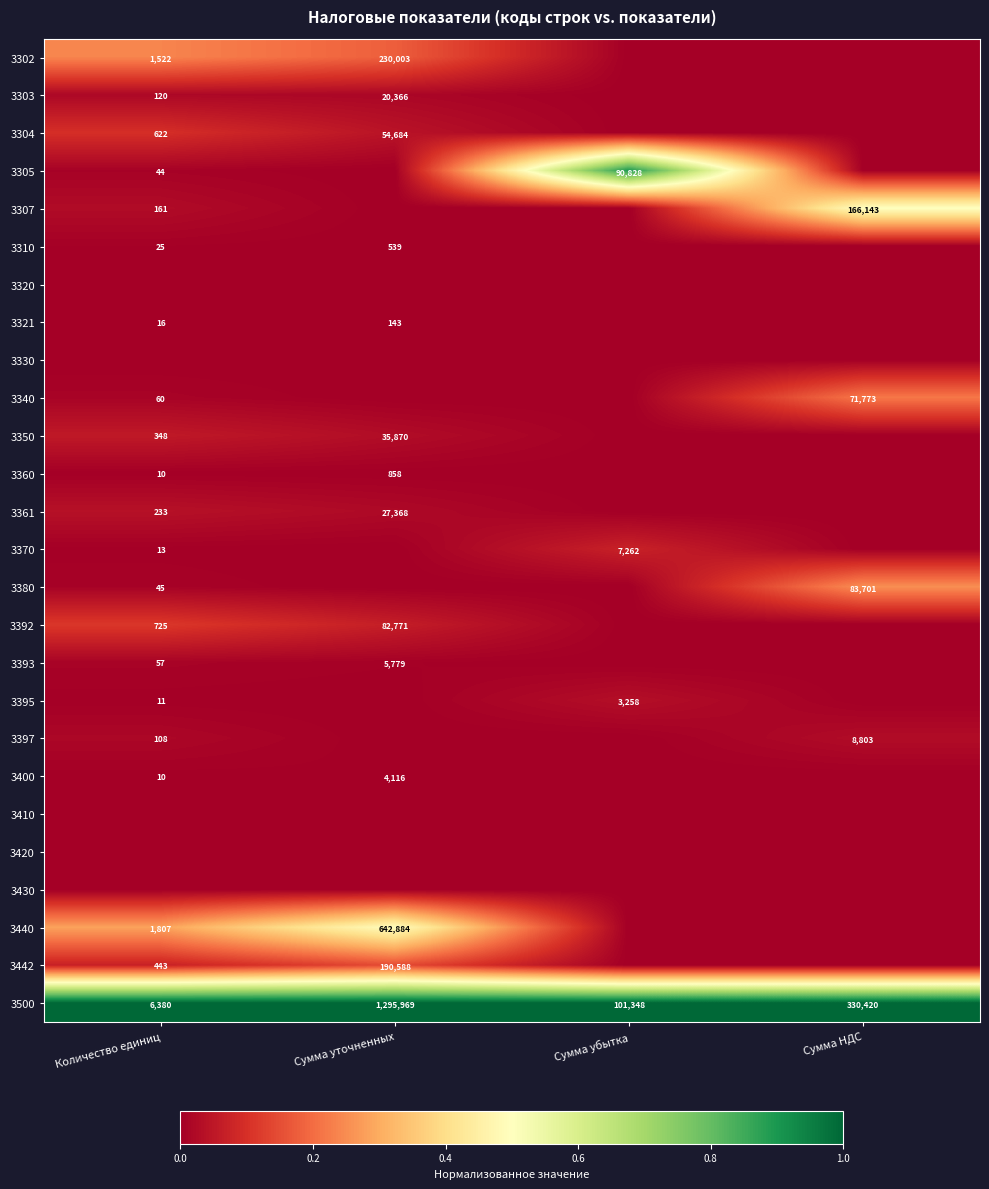

What is the lowest value of the 3500 series?

6380